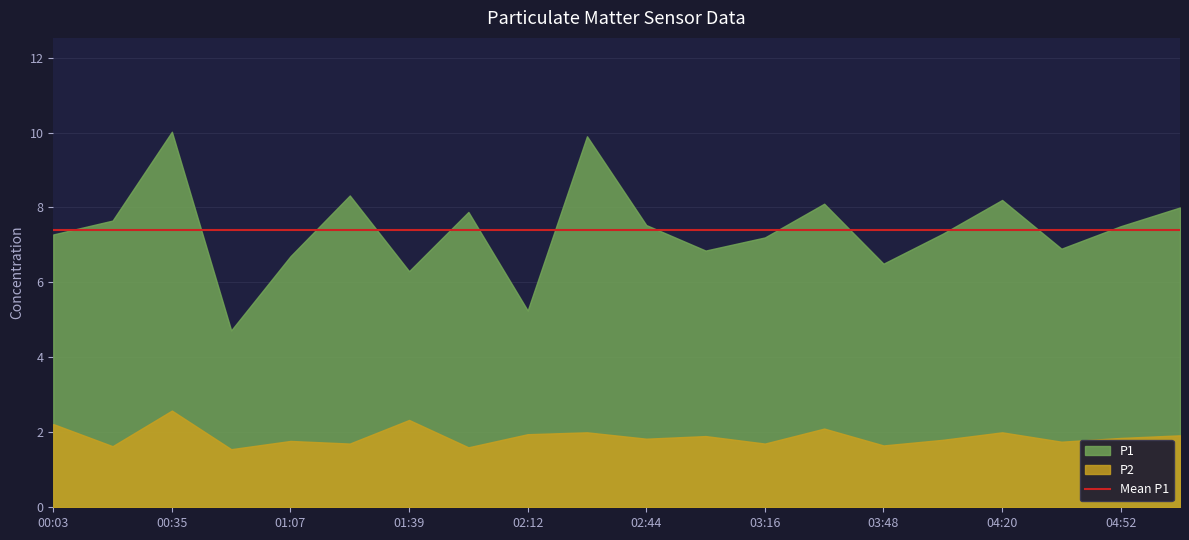

At which category is the sum across all series the highest?

00:35